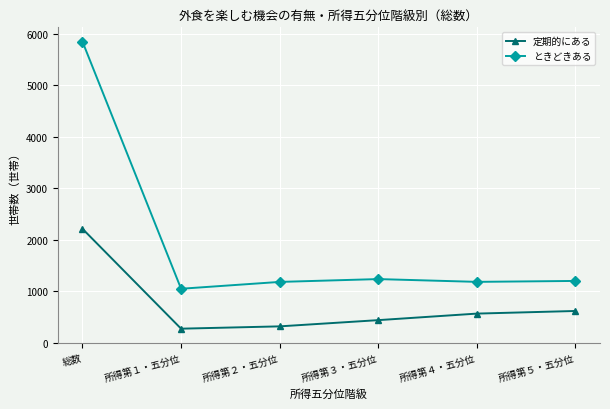

At which category is the sum across all series the highest?

総数